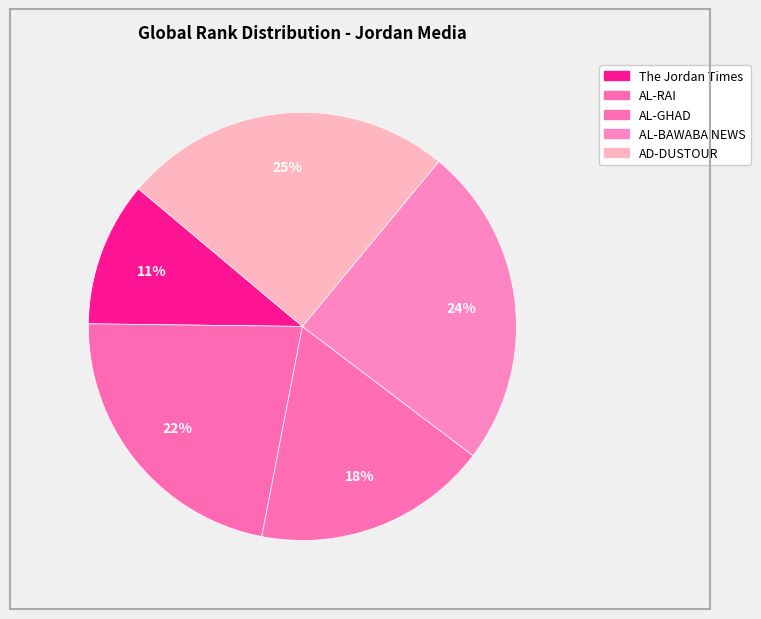

Count the number of slices in the pie.

5